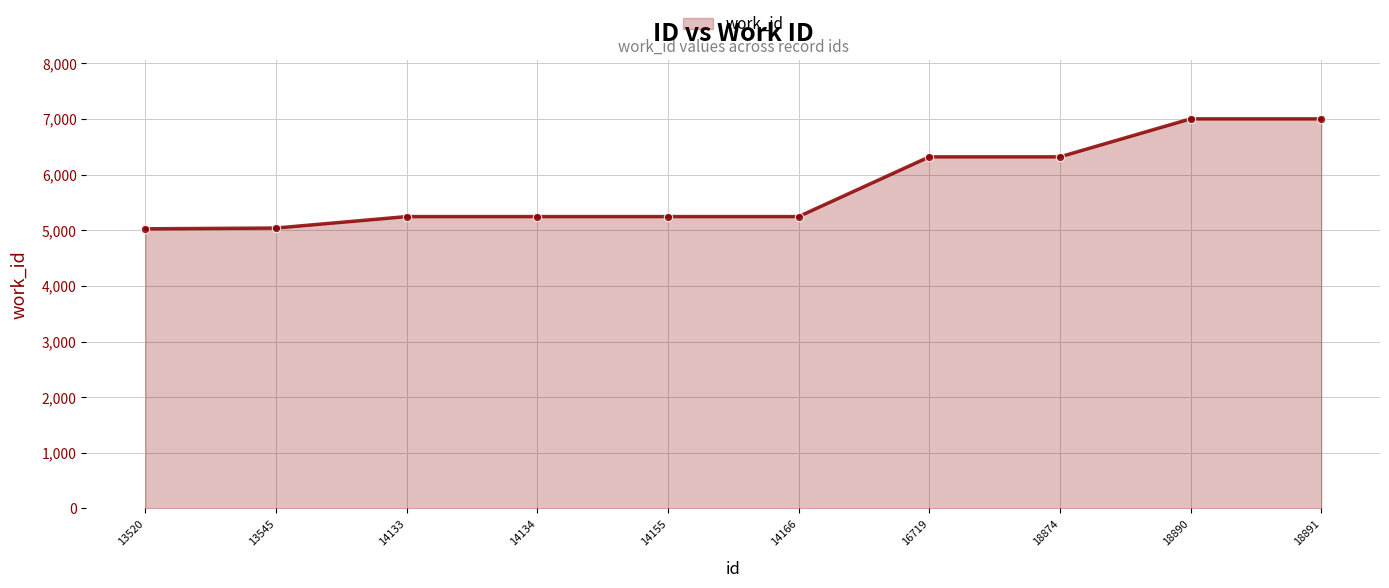

What is the greatest value displayed?

7004